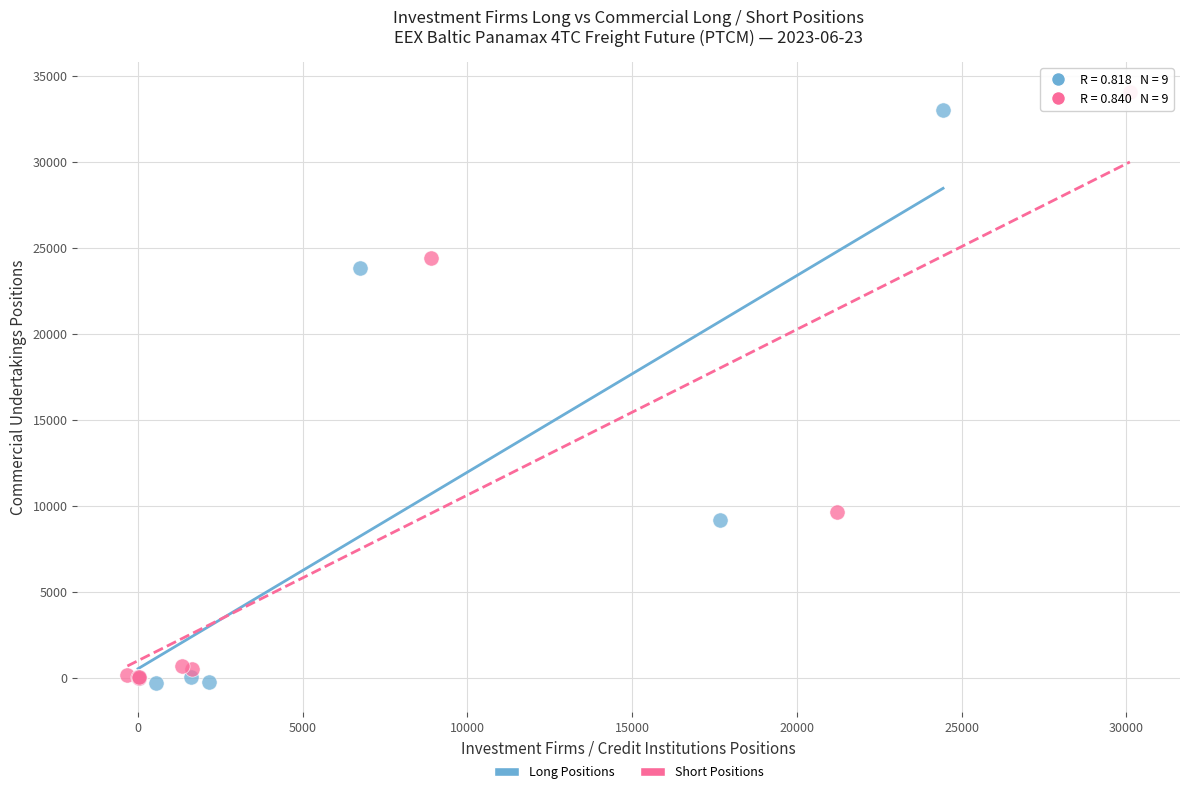

What are all the series names shown in the legend?

Long Positions, Short Positions